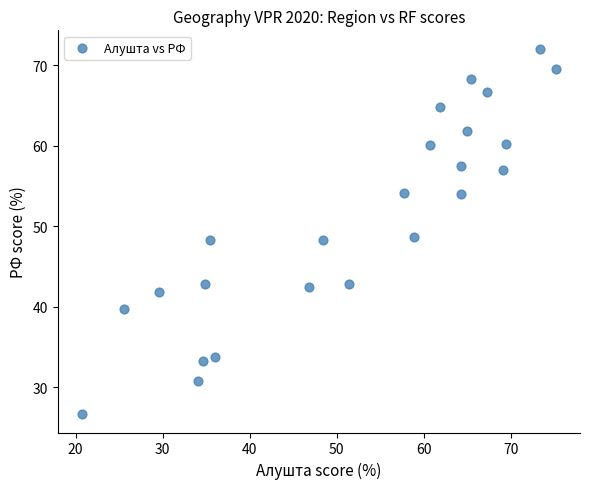

What is the range of X values (max minus min)?

54.6